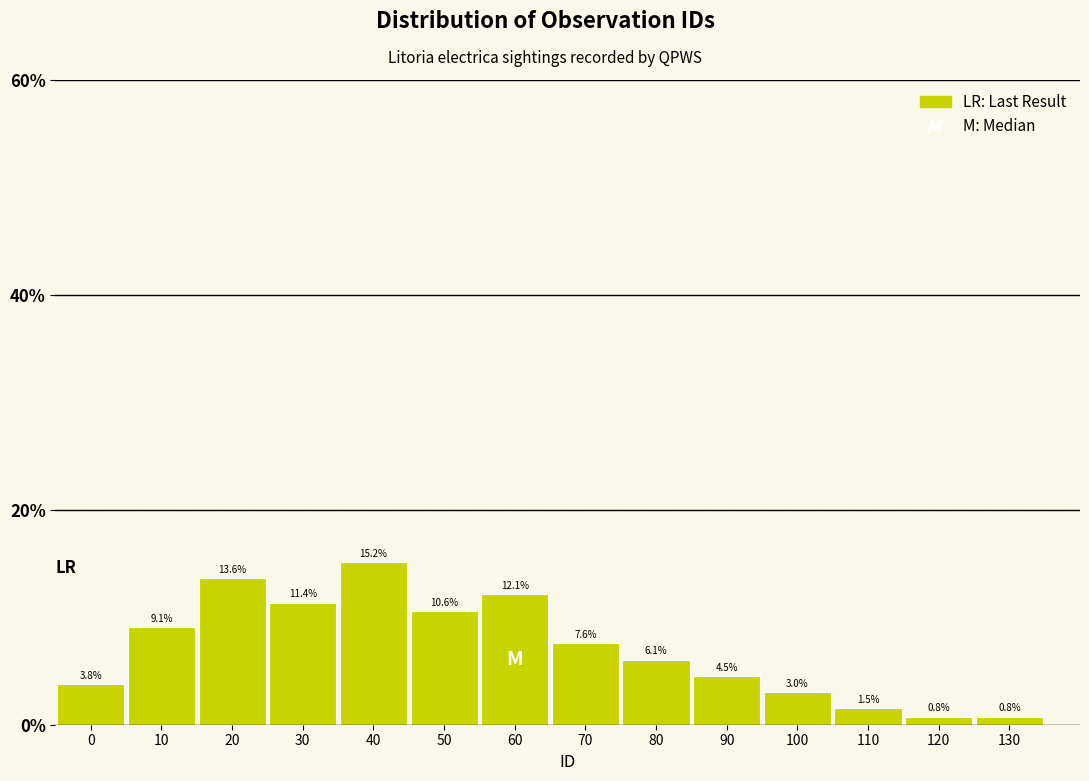

Reading left to right, transcribe all the data shown in this chart.

0=3.8	10=9.1	20=13.6	30=11.4	40=15.2	50=10.6	60=12.1	70=7.6	80=6.1	90=4.5	100=3.0	110=1.5	120=0.8	130=0.8